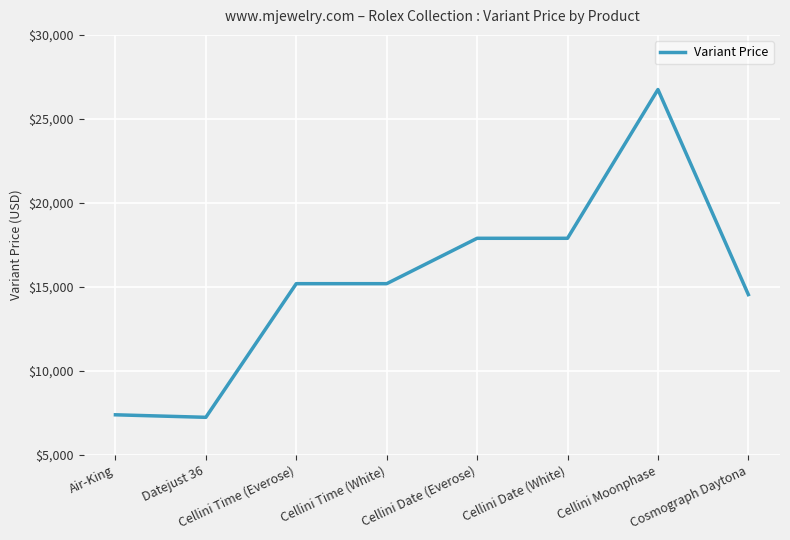

How many values are below 15200?

3